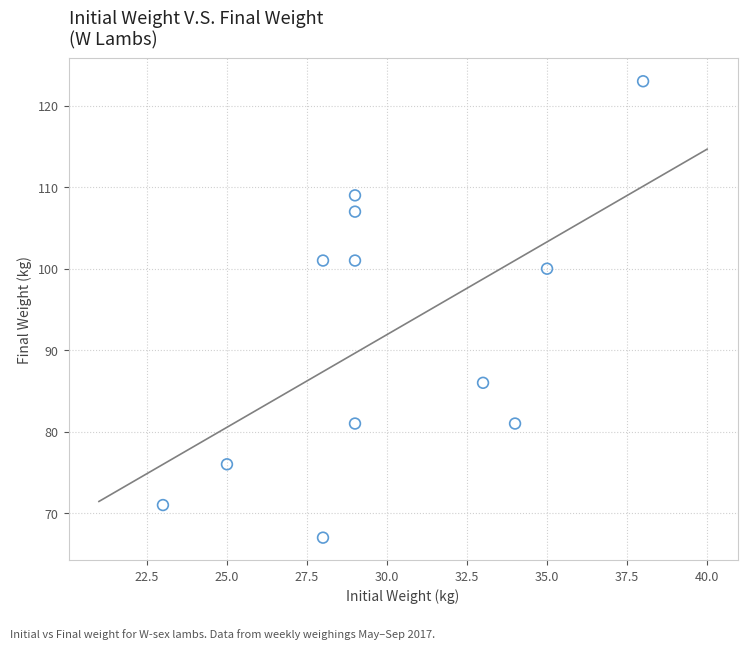

What is the range of X values (max minus min)?

15